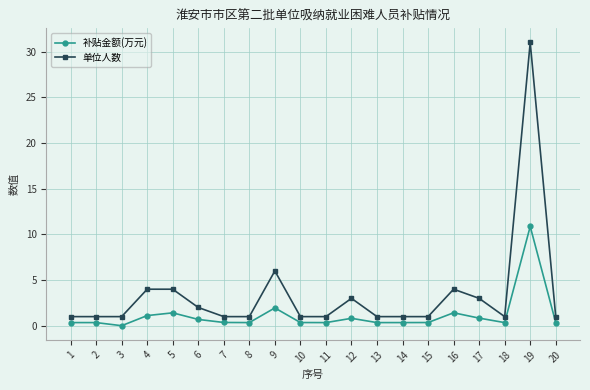

True or false: 补贴金额(万元) has more than 1 interior local peaks.

True